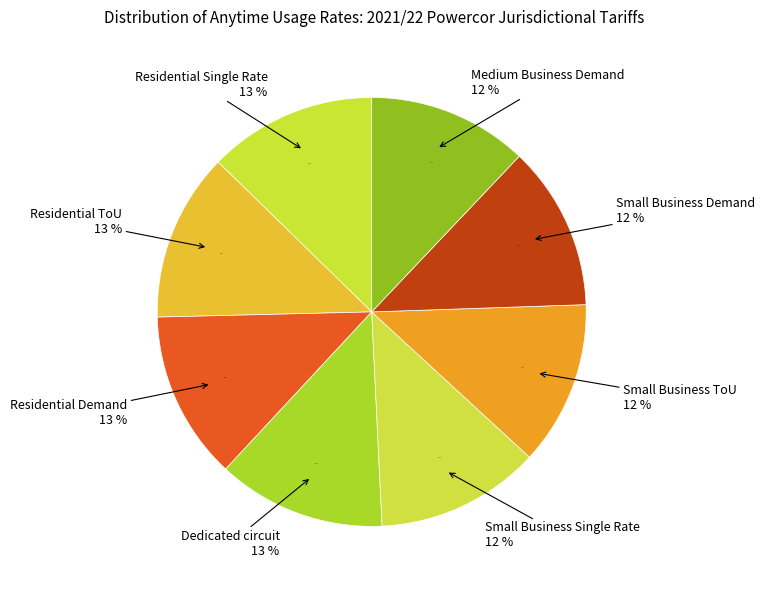

Count the number of slices in the pie.

8